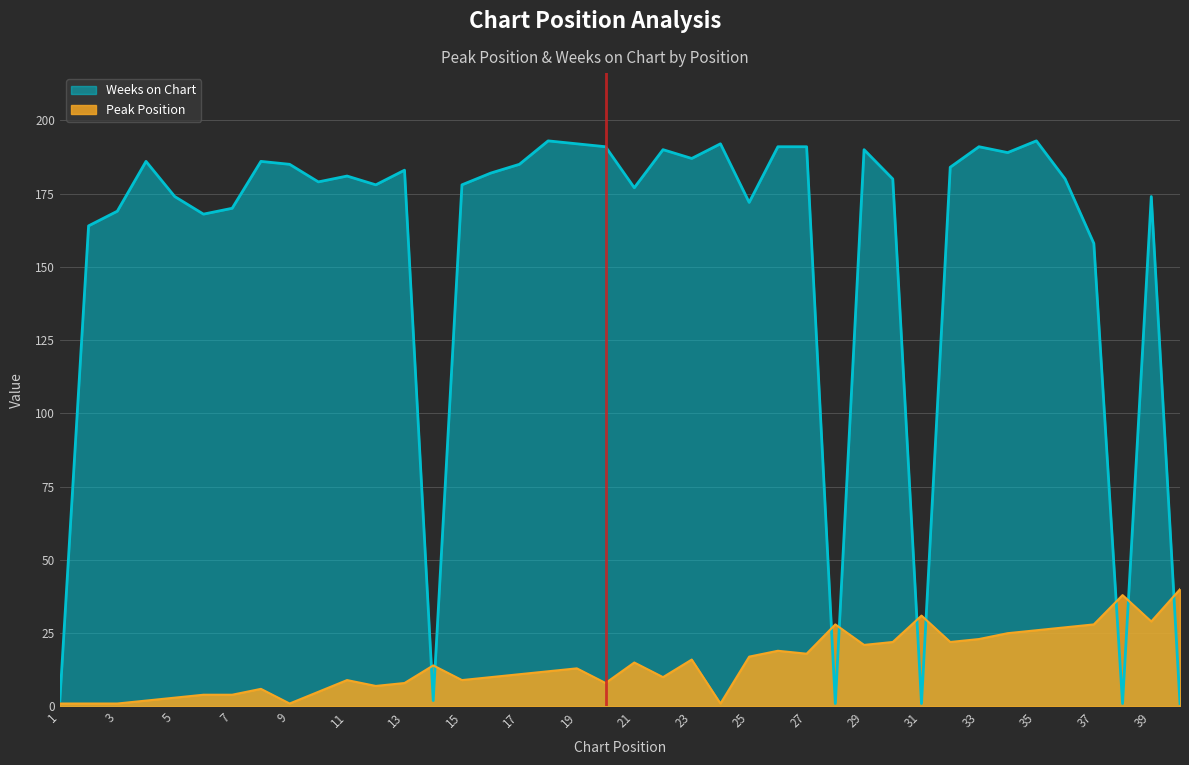

What is the value of the Weeks on Chart point at the 12th from the left?

178